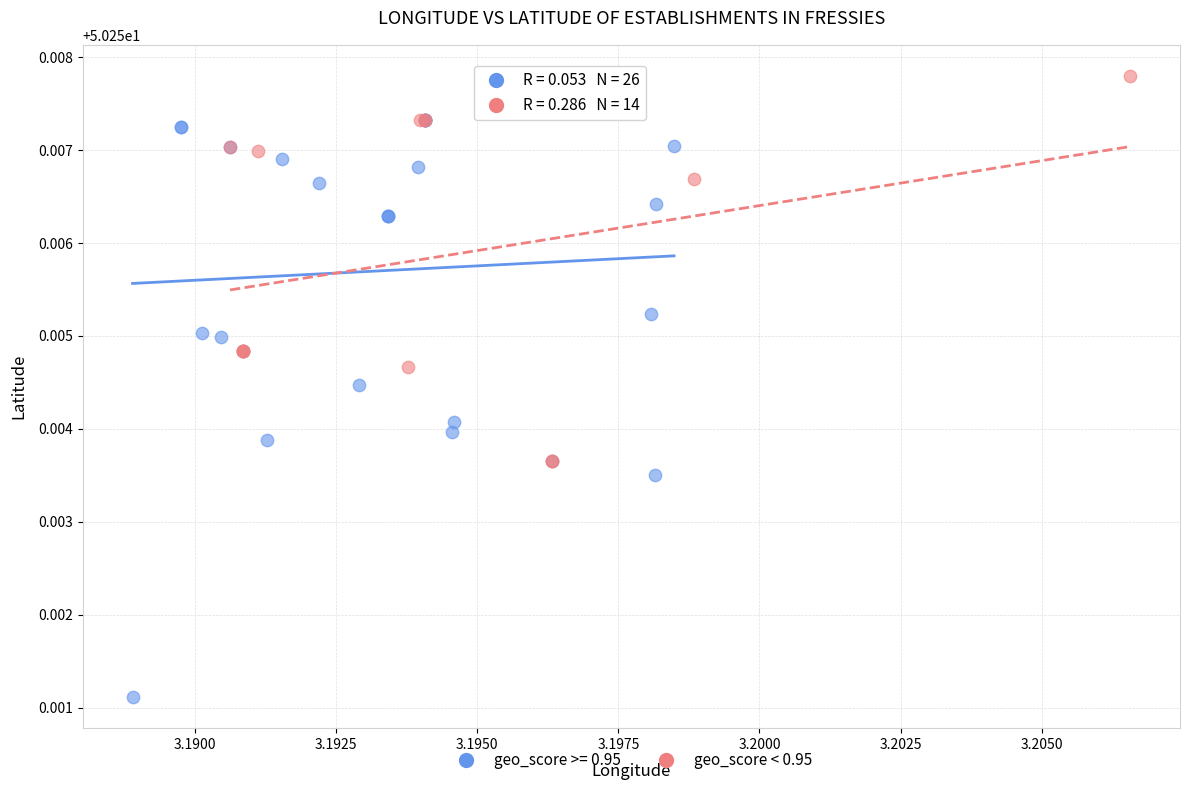

Which series has the widest spread of Y values?

geo_score >= 0.95